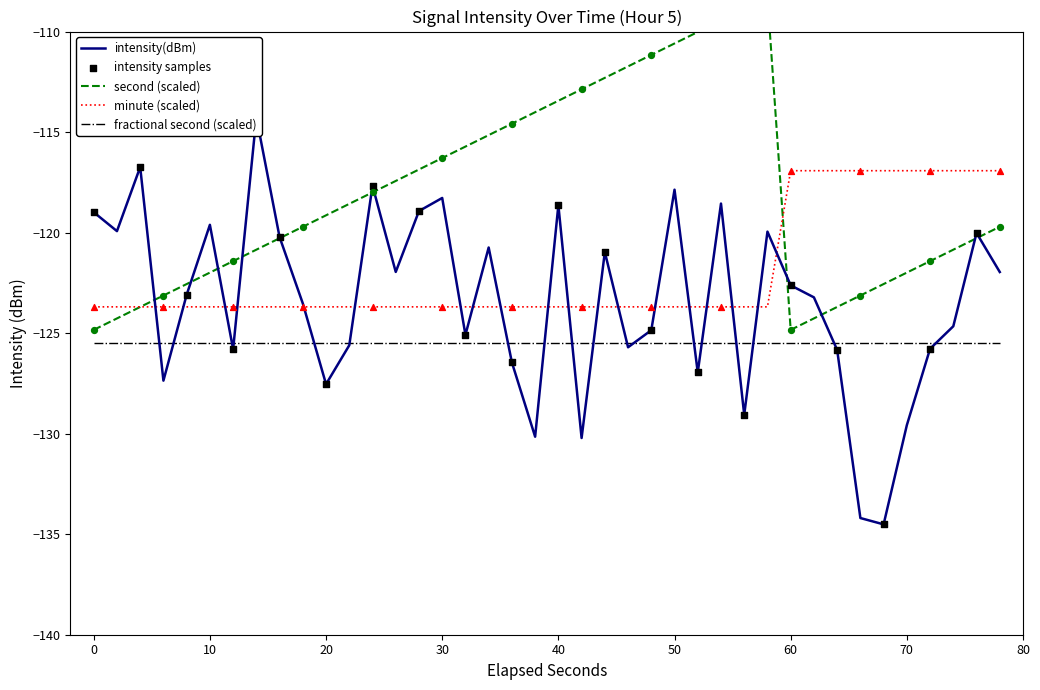

At which label does minute (scaled) first exceed -123?

60